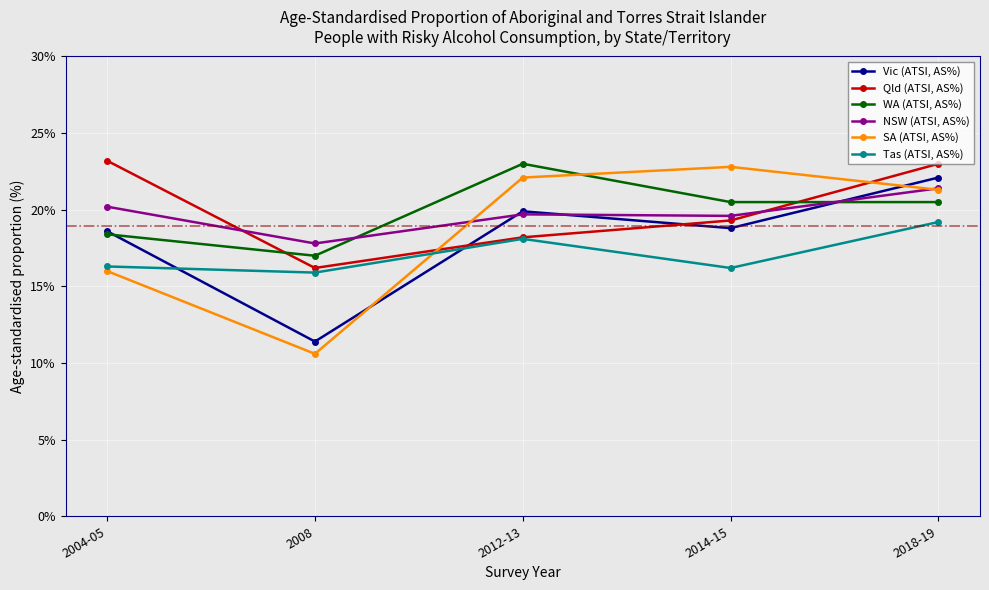

Is the value of SA (ATSI, AS%) at 2008 greater than the value of Vic (ATSI, AS%) at 2018-19?

No